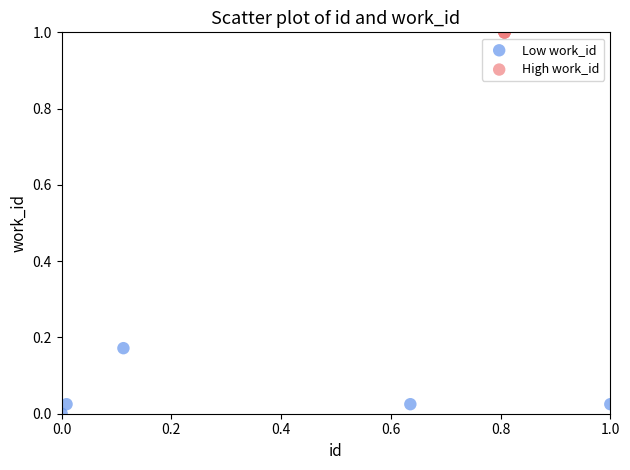

Which series reaches the maximum Y coordinate?

High work_id